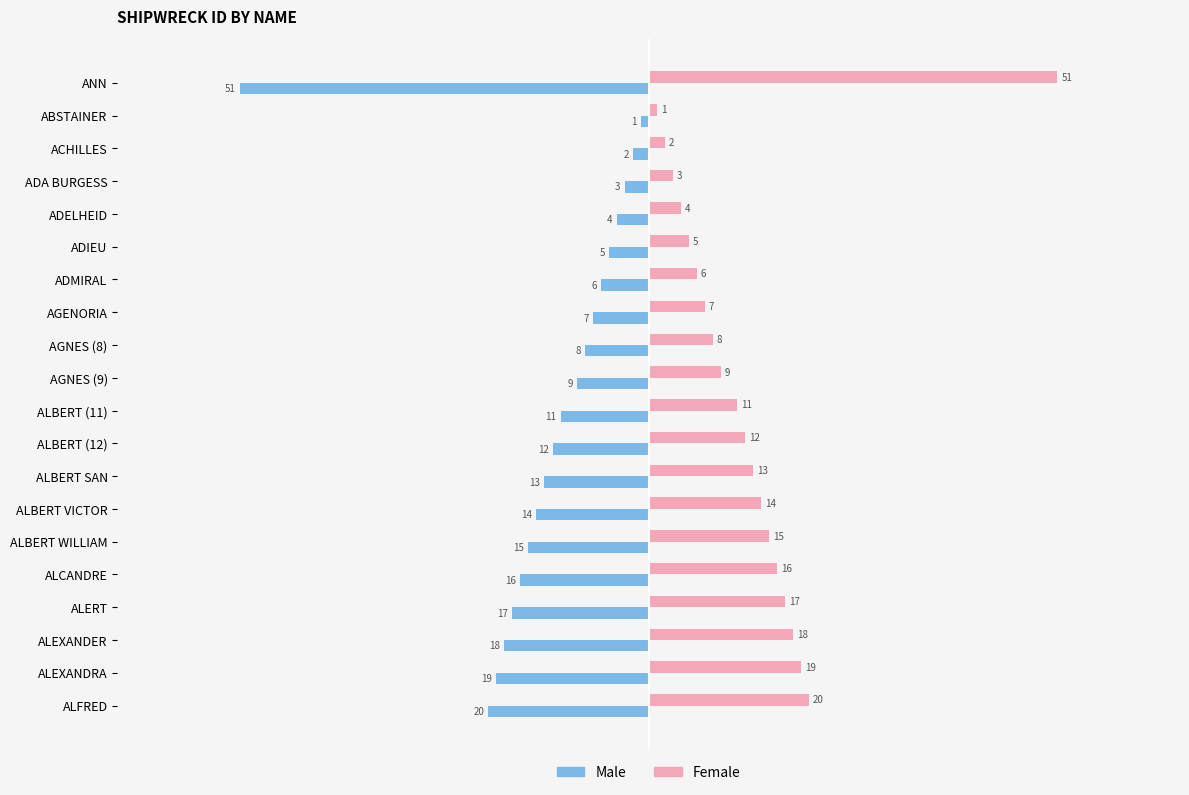

Is it true that Male equals -24 at ALCANDRE?

False